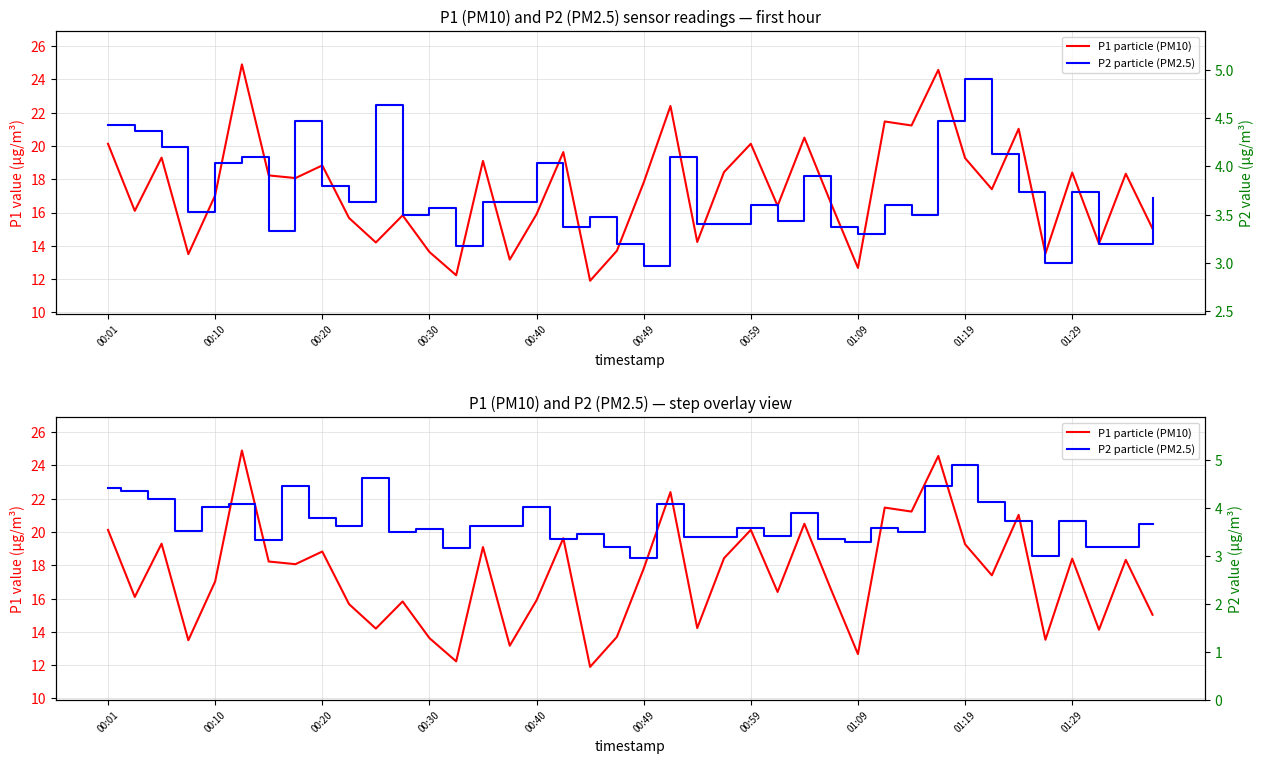

What is the sum of all P1 particle (PM10) values?

694.5